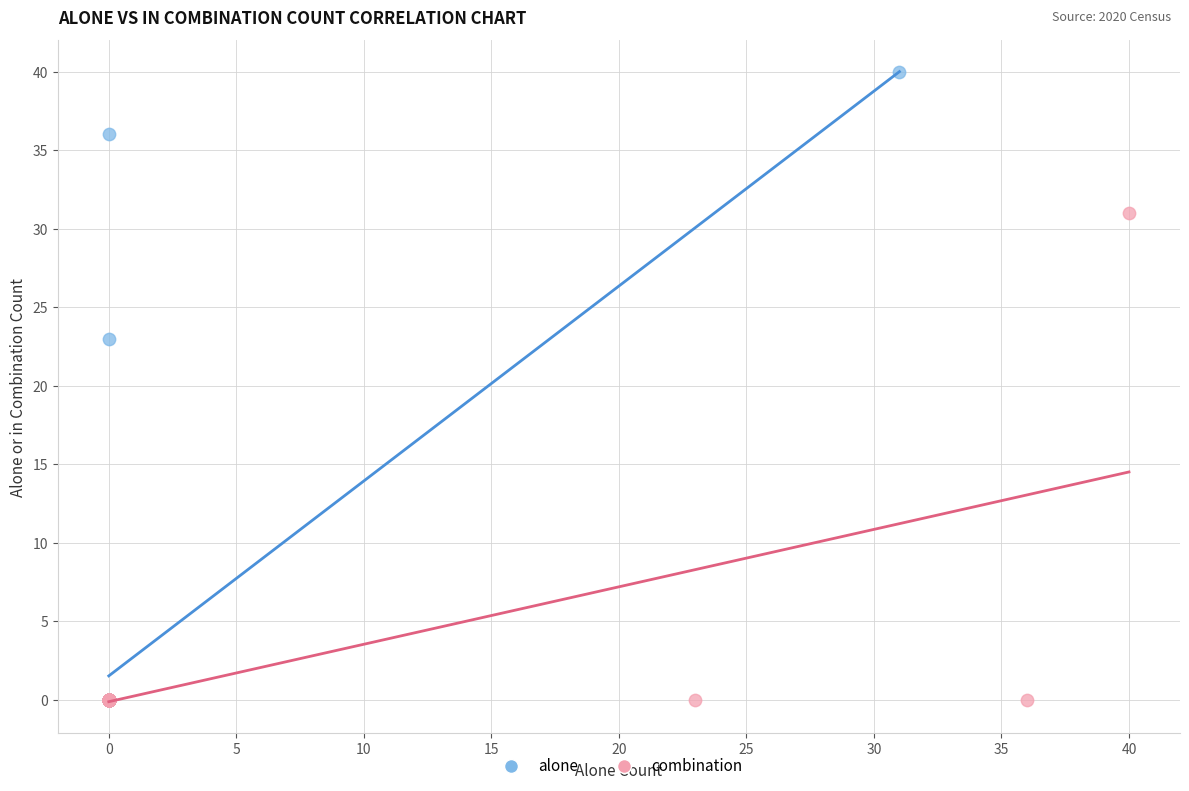

Which series has the largest Y range (max minus min)?

alone